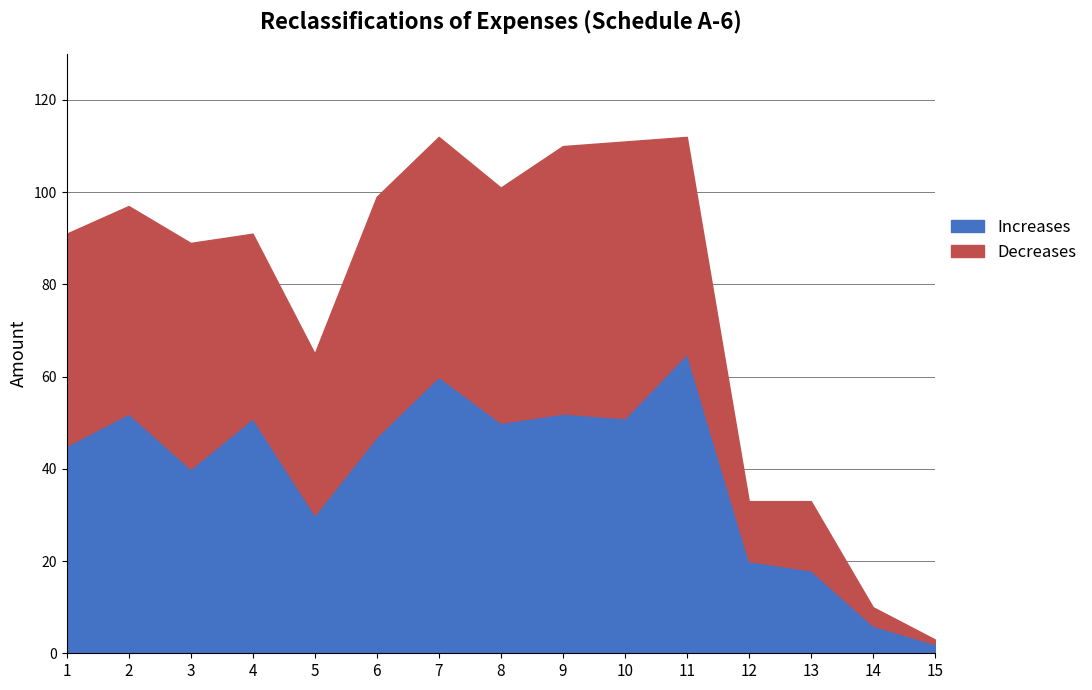

How many data points in Increases are less than 47?

7